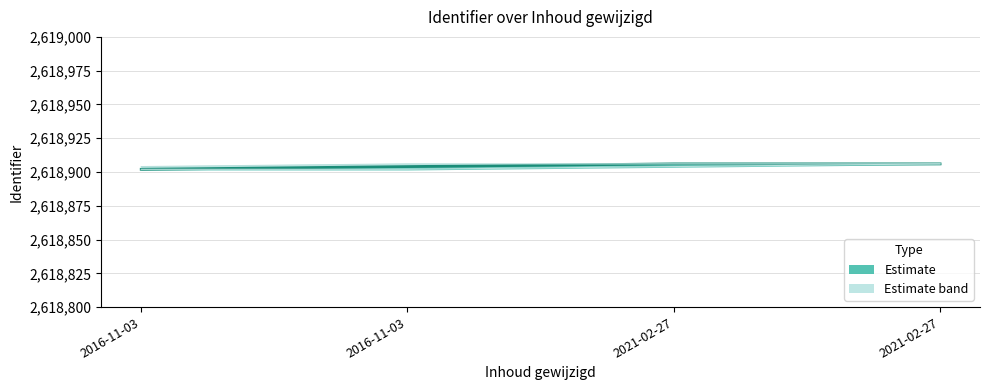

How many values are between 2618904 and 2618906?

3